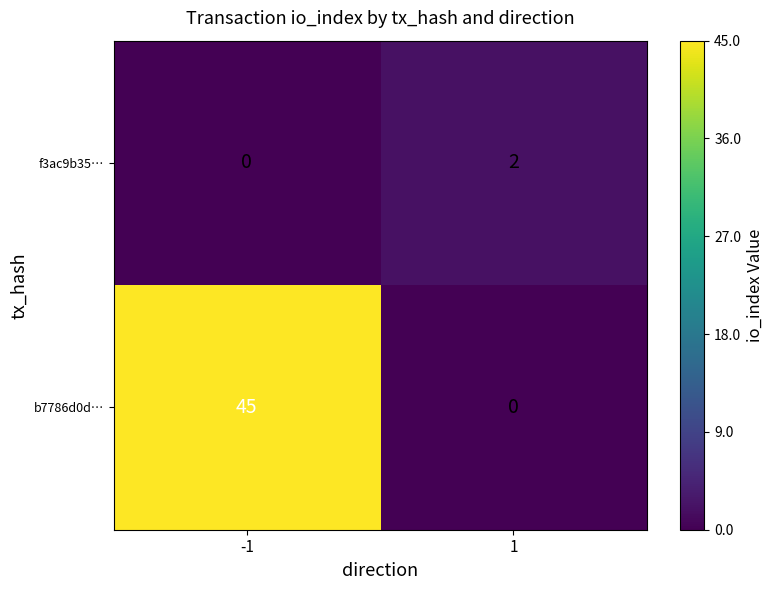

How many series are shown in this chart?

2